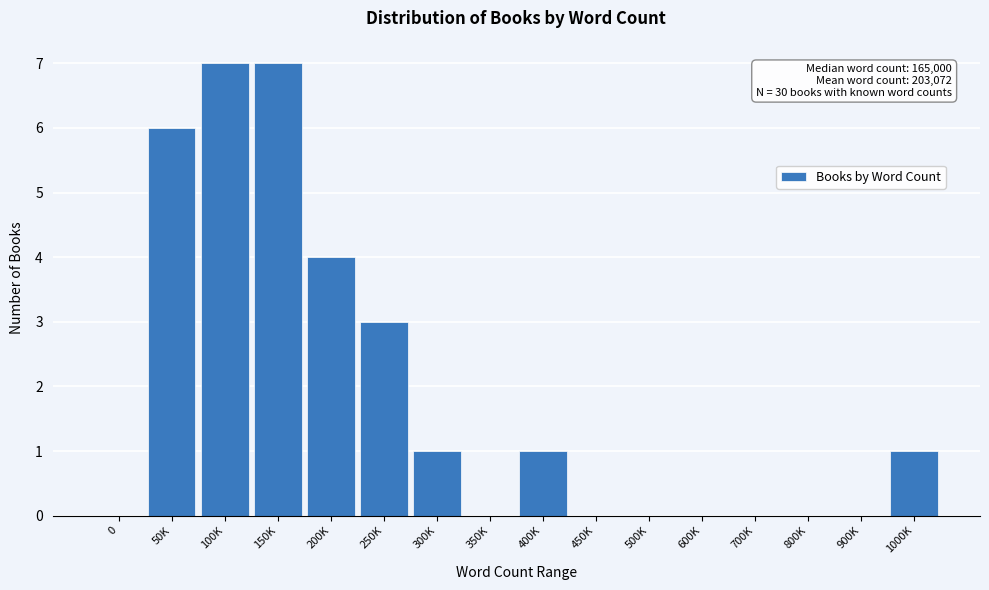

Reading left to right, list all the values displayed in this chart.

0=0	50K=6	100K=7	150K=7	200K=4	250K=3	300K=1	350K=0	400K=1	450K=0	500K=0	600K=0	700K=0	800K=0	900K=0	1000K=1